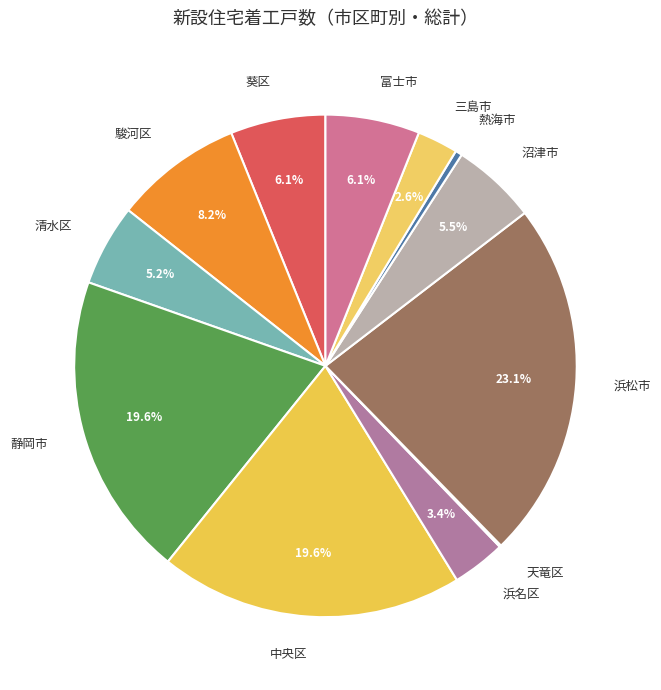

Which category has the biggest portion of the pie?

浜松市